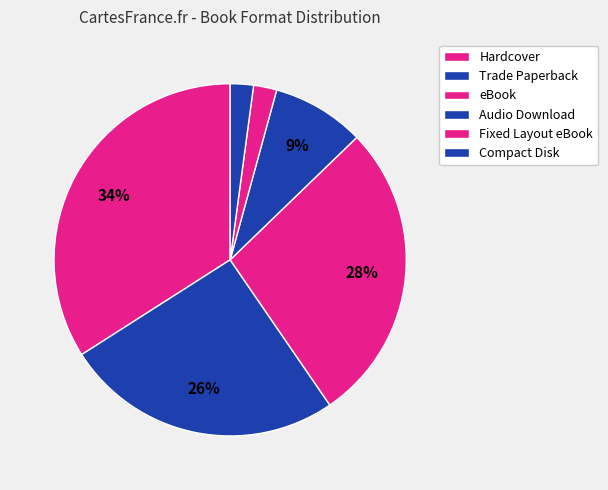

What is the smallest slice in the pie chart?

Compact Disk